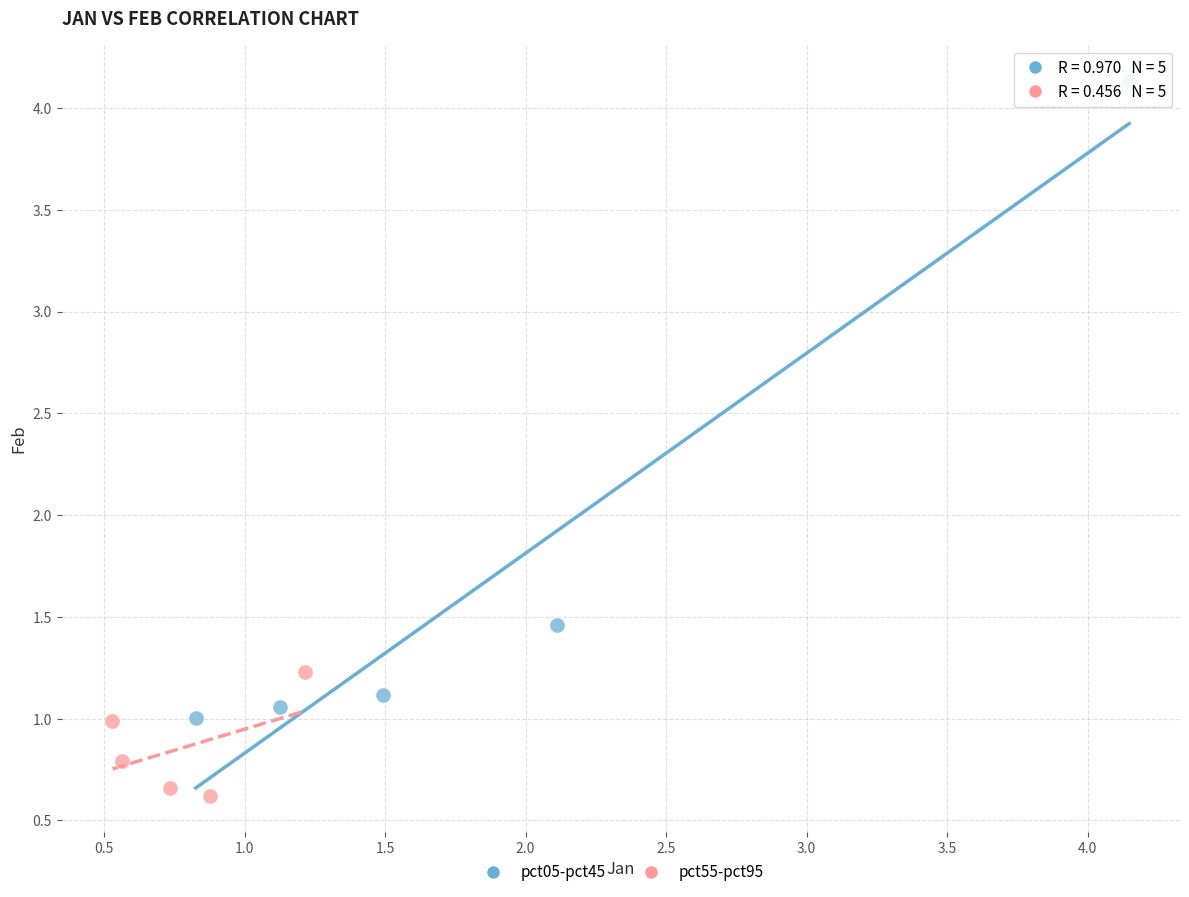

Which series has the widest spread of Y values?

pct05-pct45